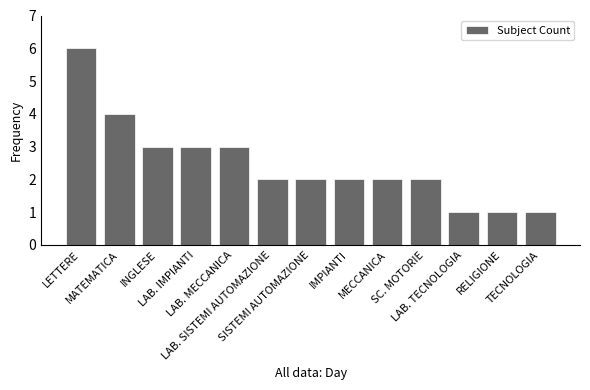

What is the greatest value displayed?

6